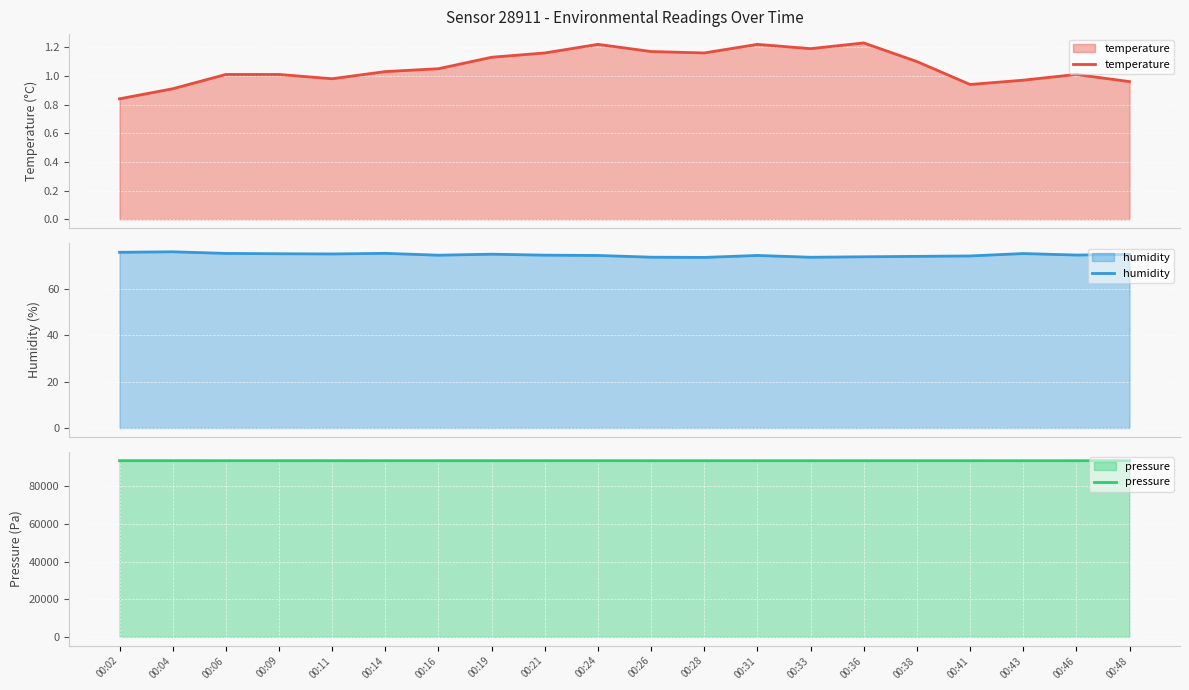

How many values in the humidity series exceed 74?

15